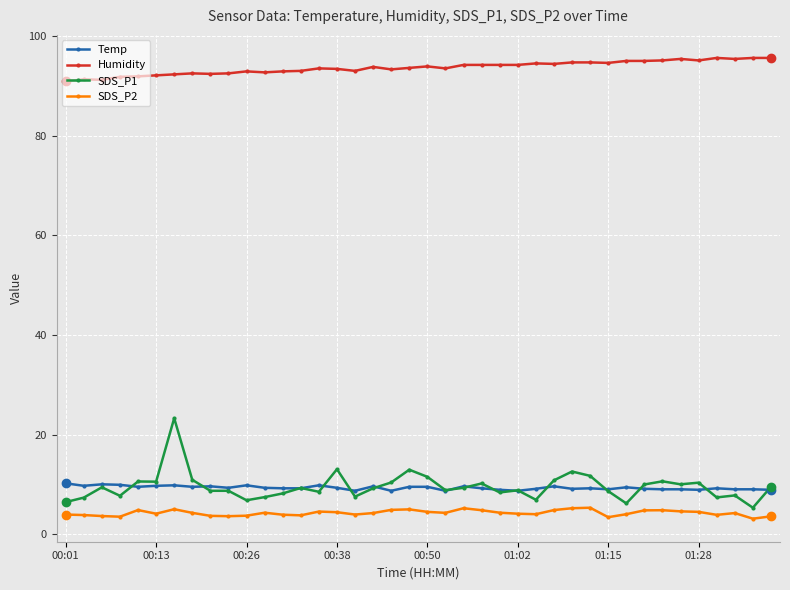

What is the sum of all SDS_P2 values?

170.2